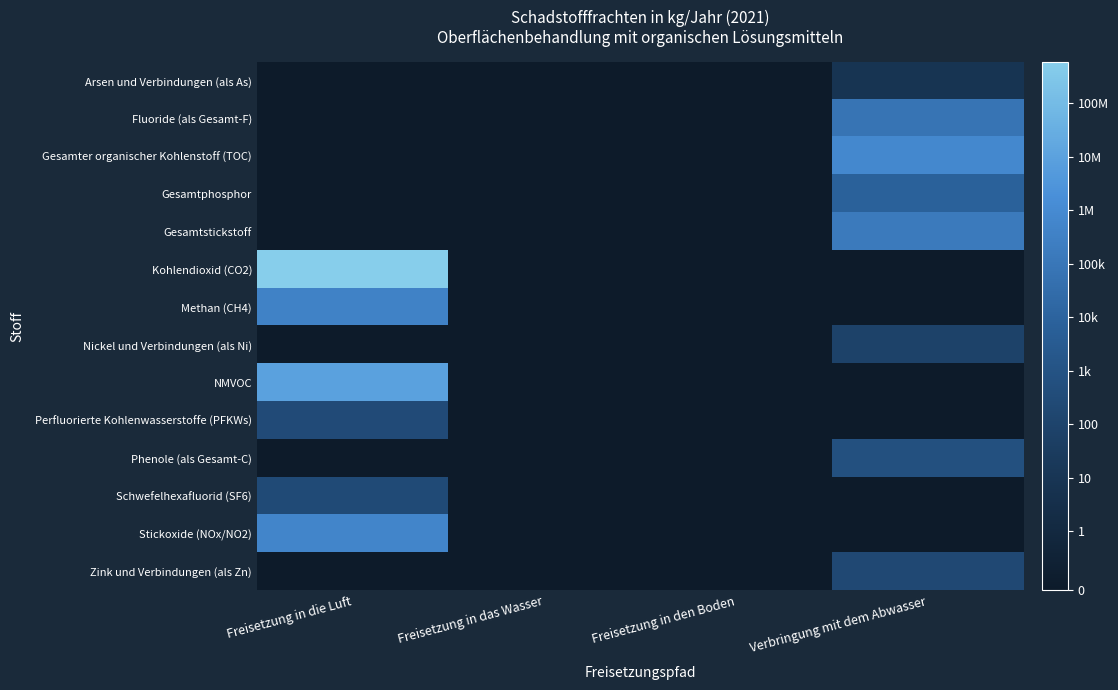

Which label corresponds to the largest value in the chart?

Freisetzung in die Luft